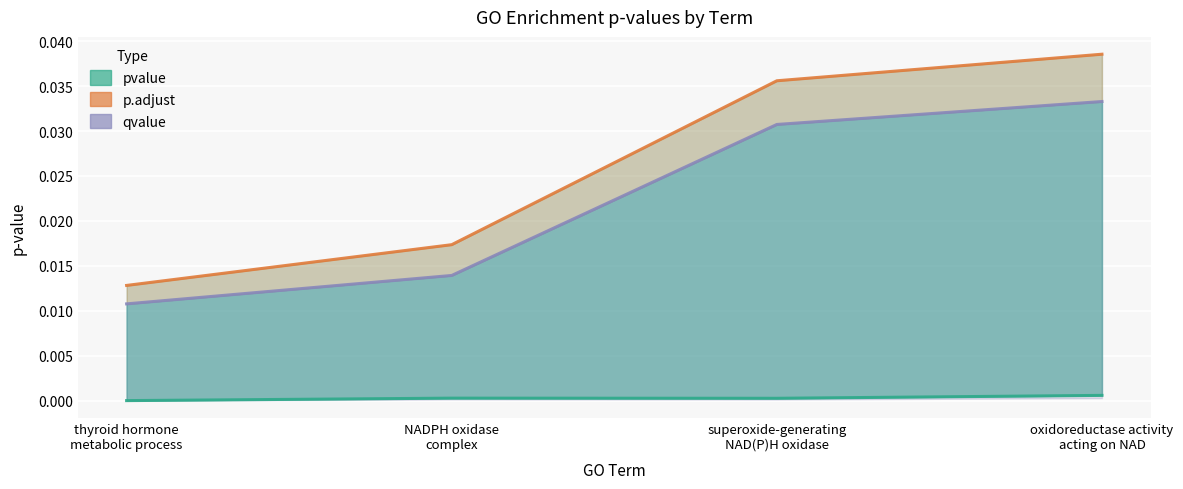

Rank the series at oxidoreductase activity
acting on NAD from highest to lowest value.

p.adjust, qvalue, pvalue